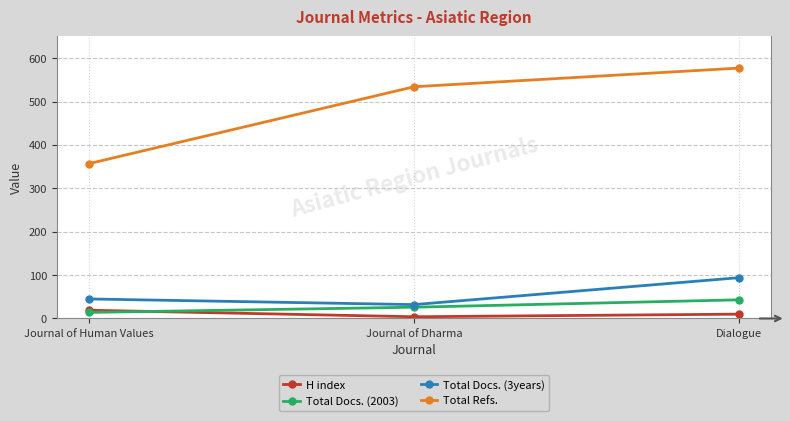

Count the Total Docs. (3years) values in the range 32 to 94.

3